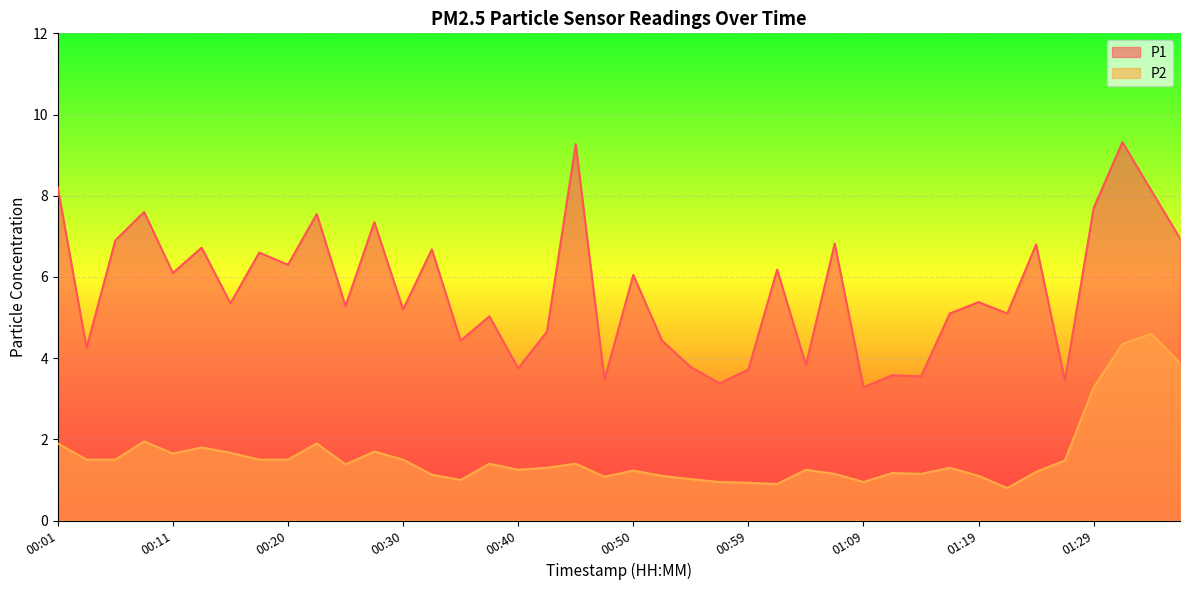

Rank the series at 00:50 from lowest to highest value.

P2, P1